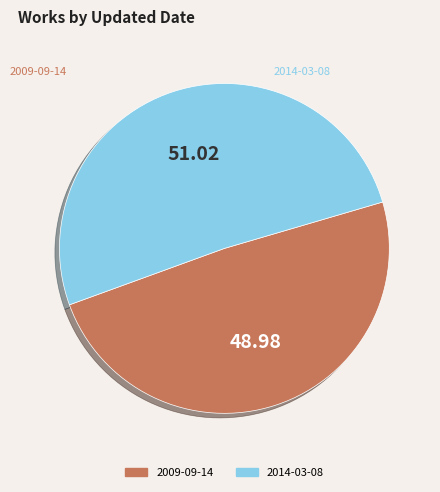

Combined, do 2014-03-08 and 2009-09-14 account for over 50%?

Yes